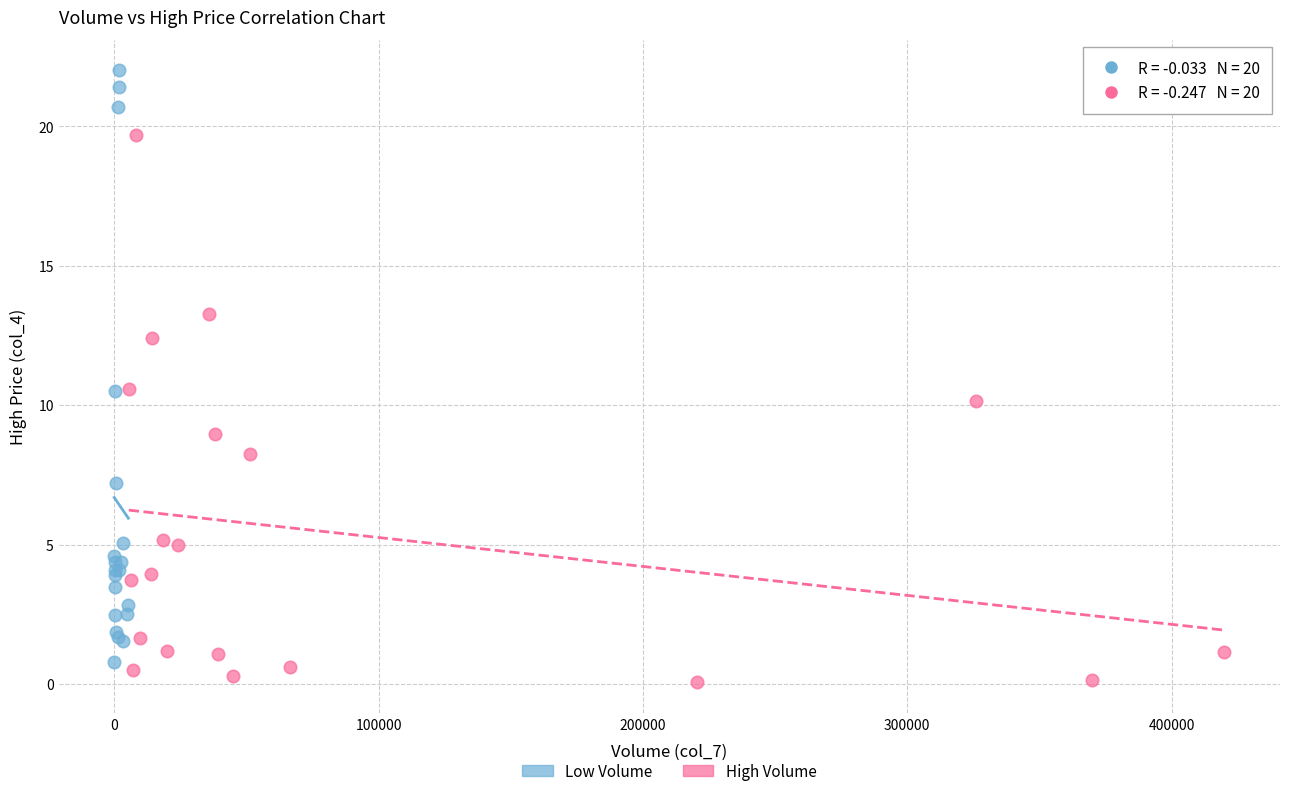

Which series contains the lowest Y value?

High Volume